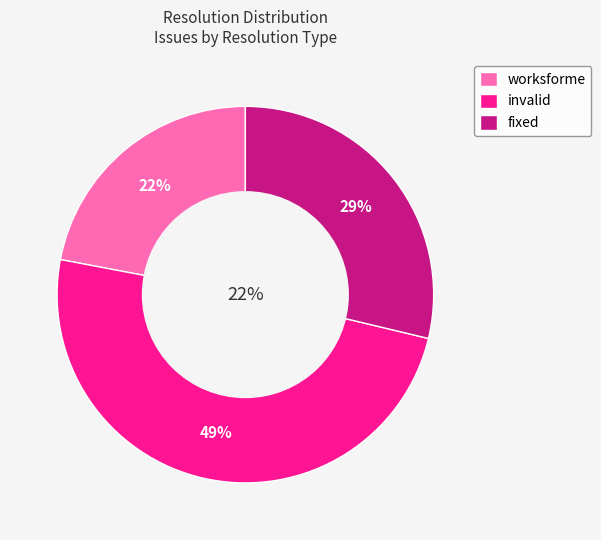

Do fixed and worksforme together represent more than half of the pie?

Yes